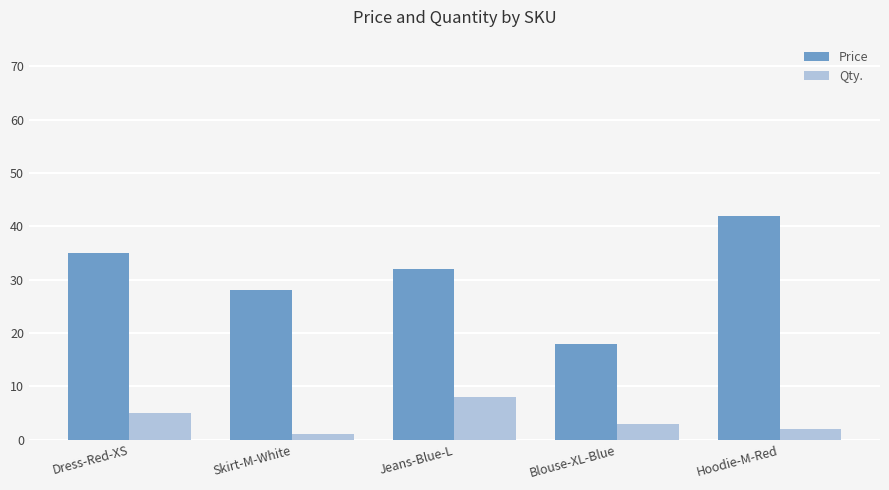

Rank the series at Blouse-XL-Blue from lowest to highest value.

Qty., Price